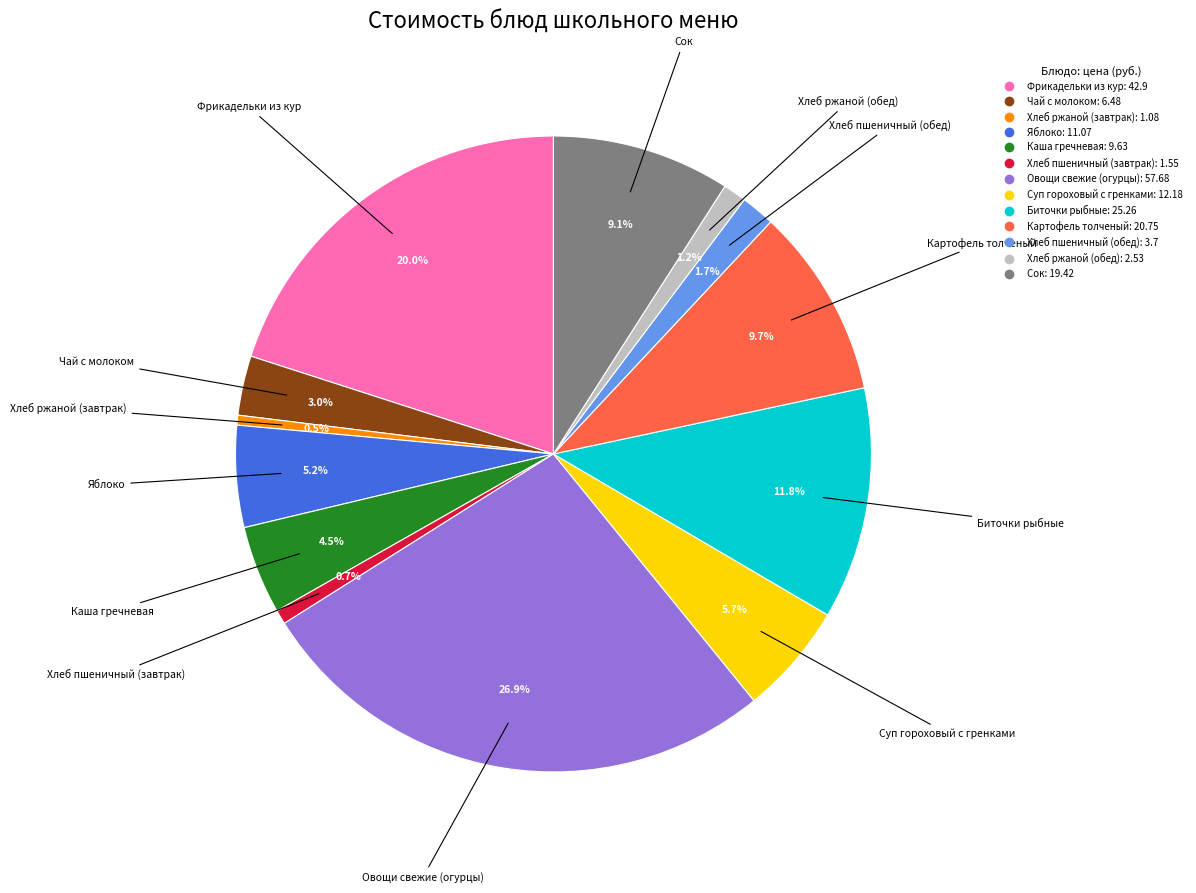

Does Каша гречневая account for over 50% of the chart?

No